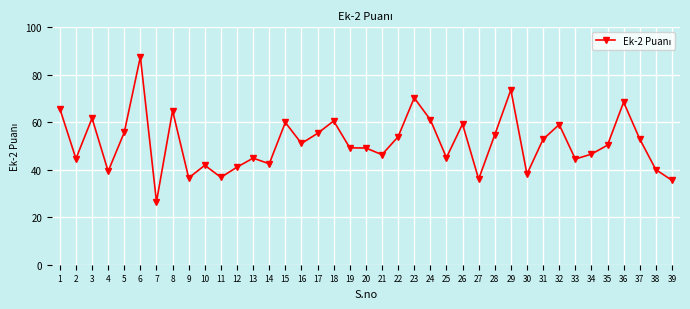

What is the average value?

51.3